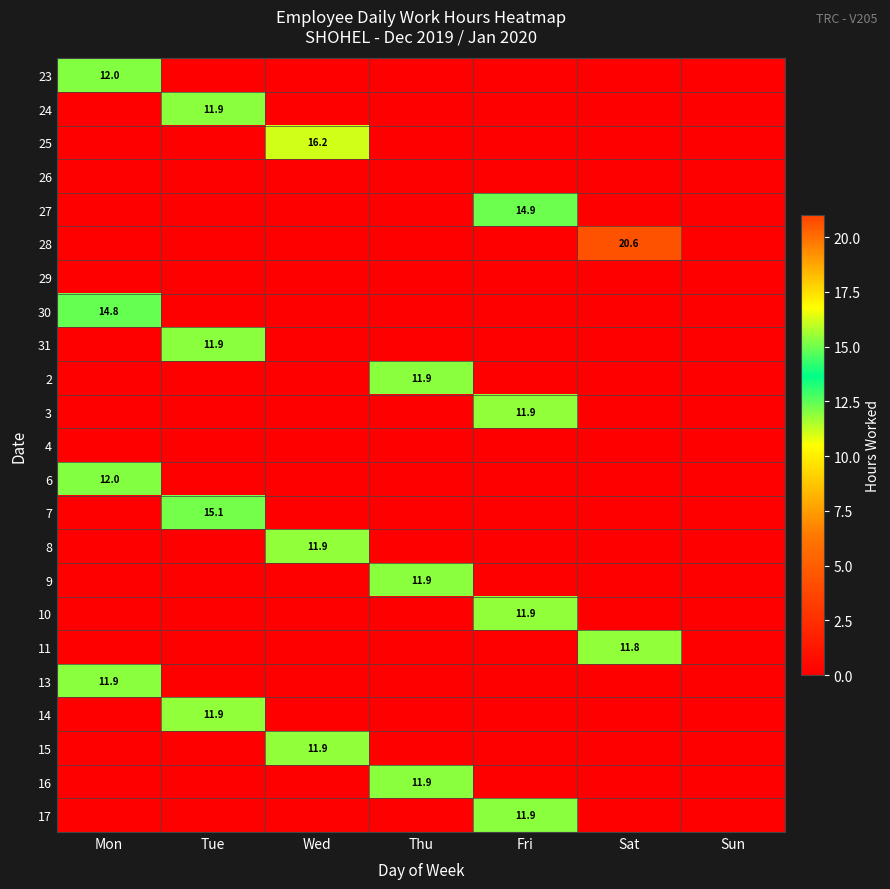

Is it true that 31 equals 20.3 at Tue?

False